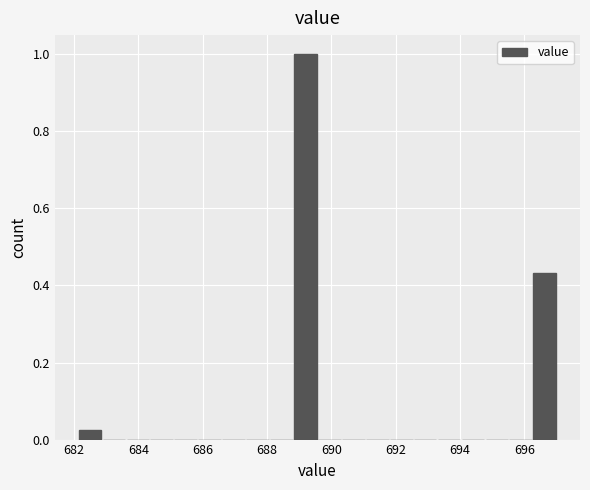

Read against the x-axis, roughly where is the centre of the tallest bar?

689.2